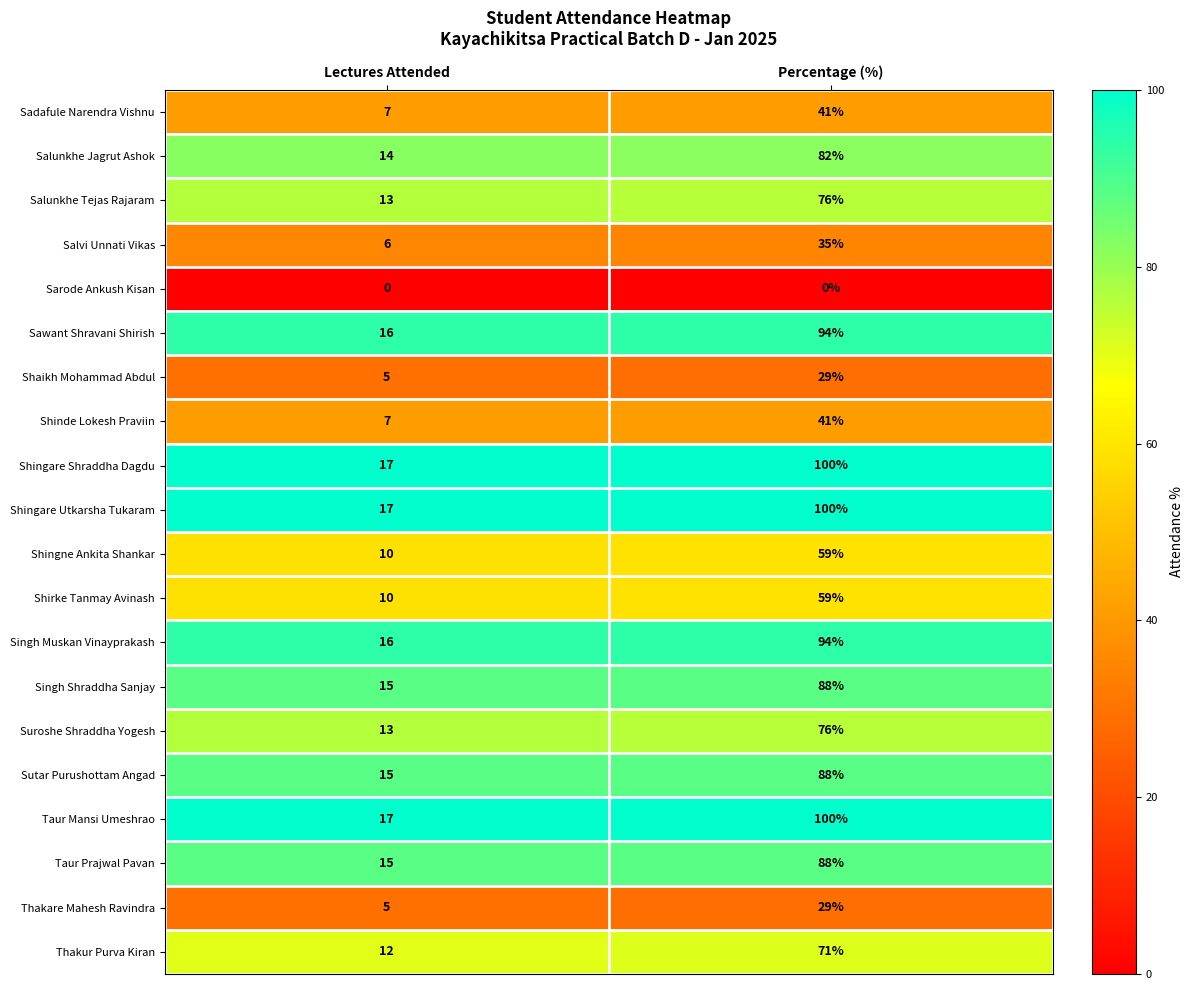

At how many categories does at least one series exceed 58?

1